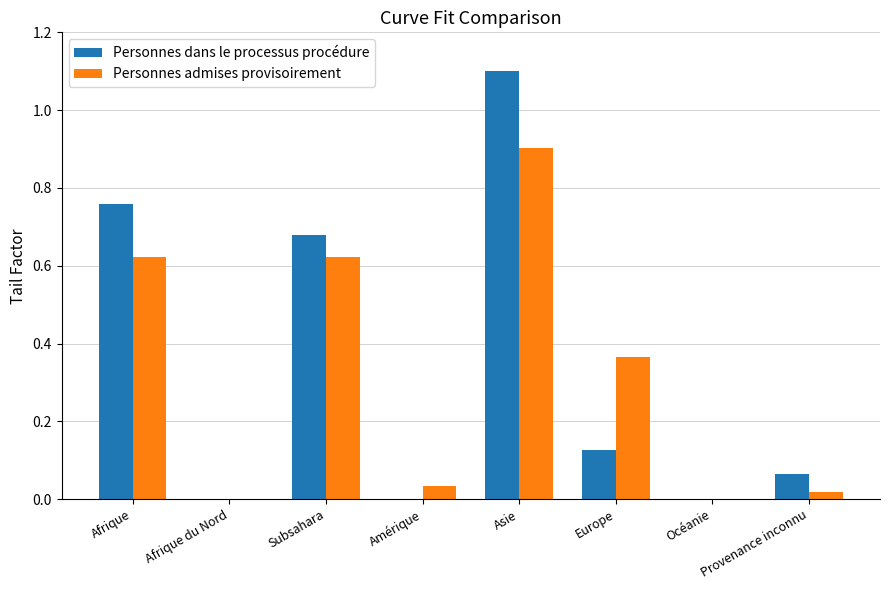

The value of Personnes dans le processus procédure at Asie is 1.1. True or false?

True